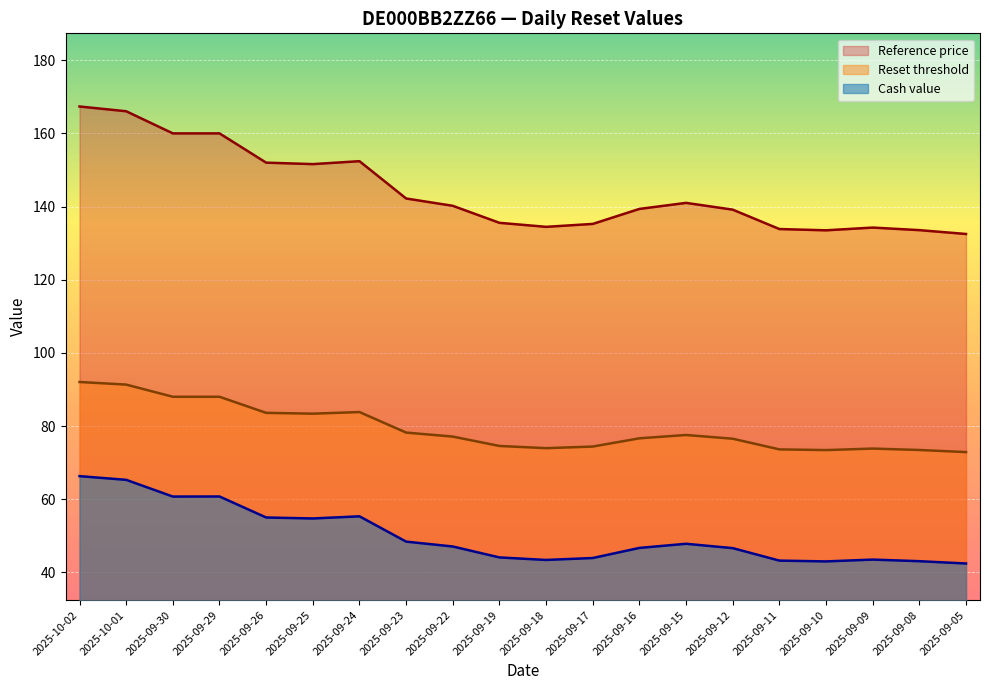

The Reference price series shows 51.8 at 2025-09-16. True or false?

False